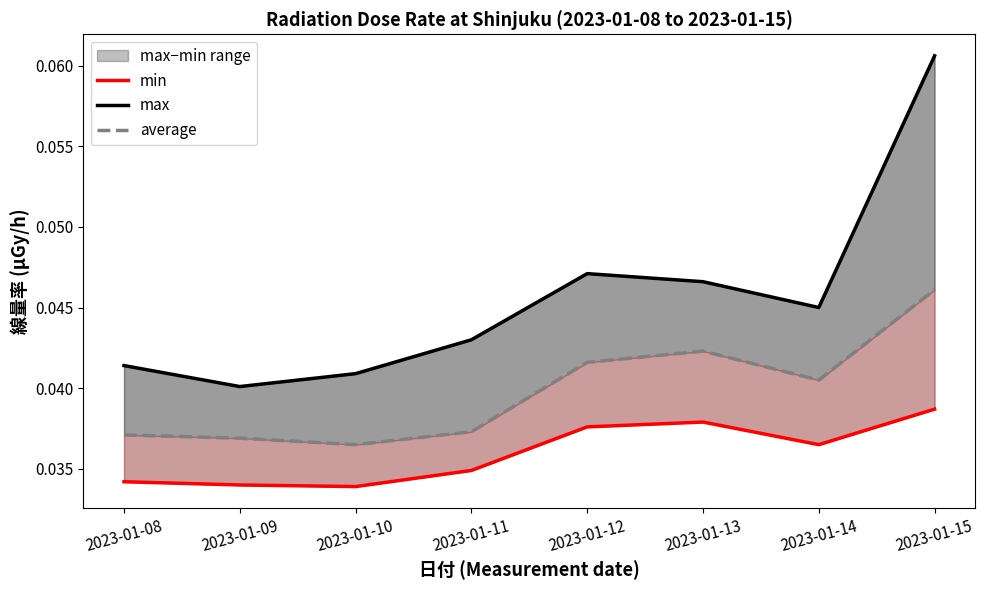

True or false: min has a value of 0.0 at 2023-01-10.

False